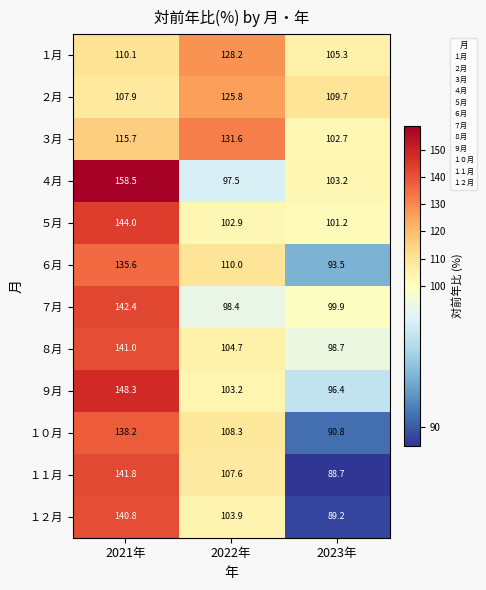

What is the maximum value shown in the chart?

158.5